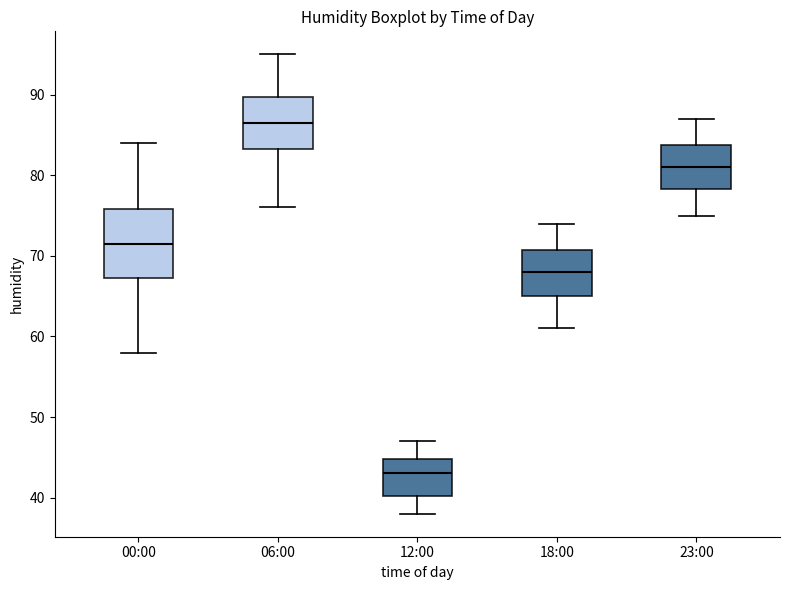

Which box is the tallest, from its lower edge to its upper edge?

00:00